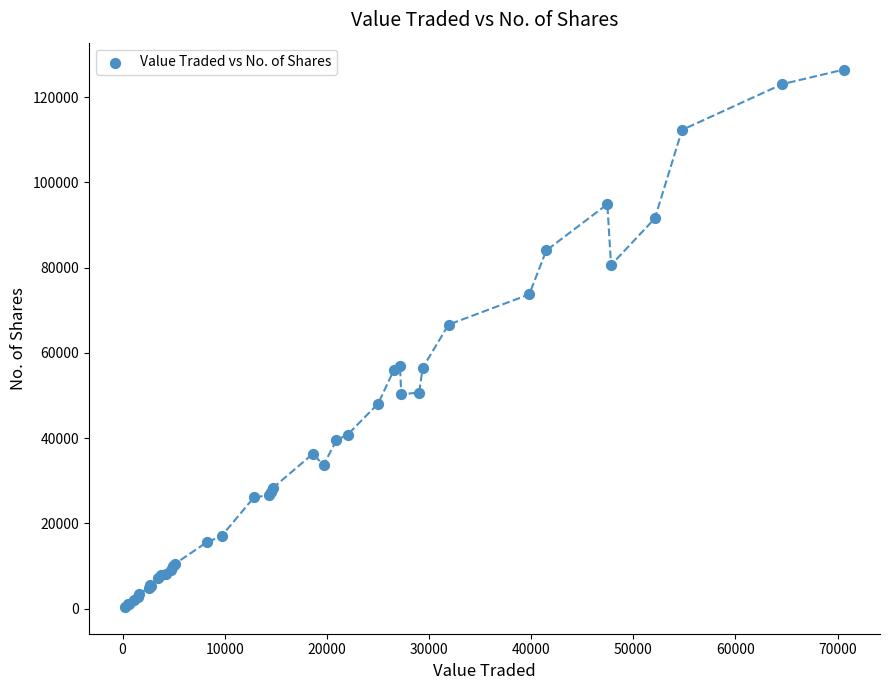

What Y value in the scatter plot is closest to 63439?

66610